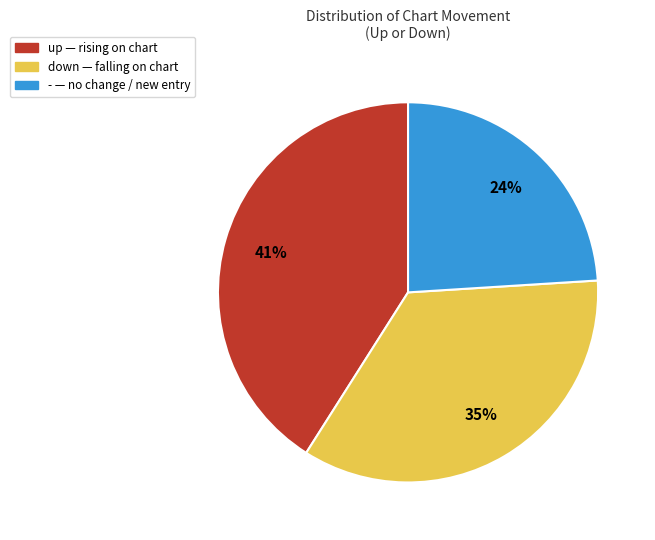

To the nearest percent, what percentage of the pie is up?

41%